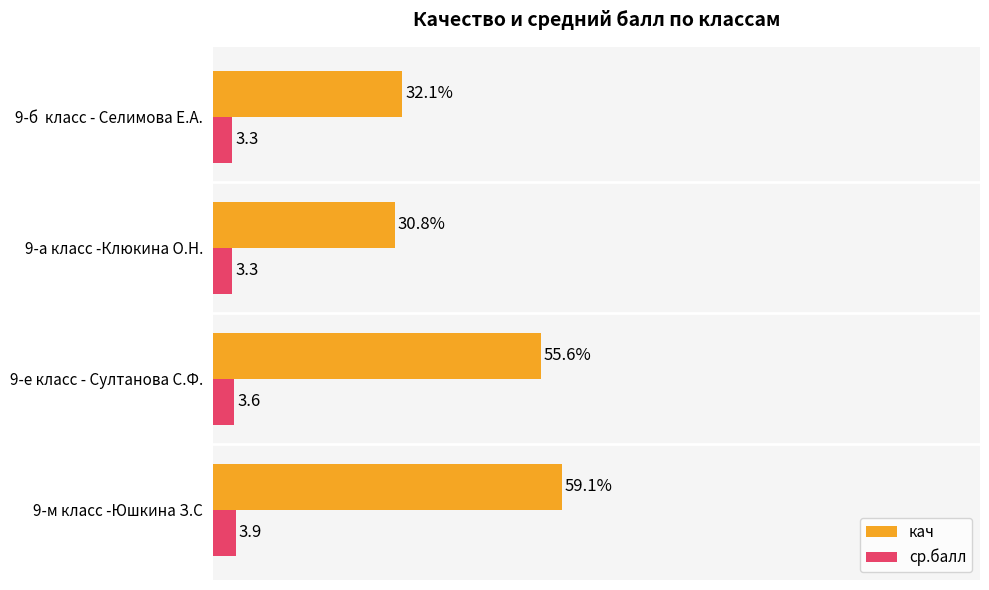

At which label does кач reach its minimum?

9-а класс -Клюкина О.Н.